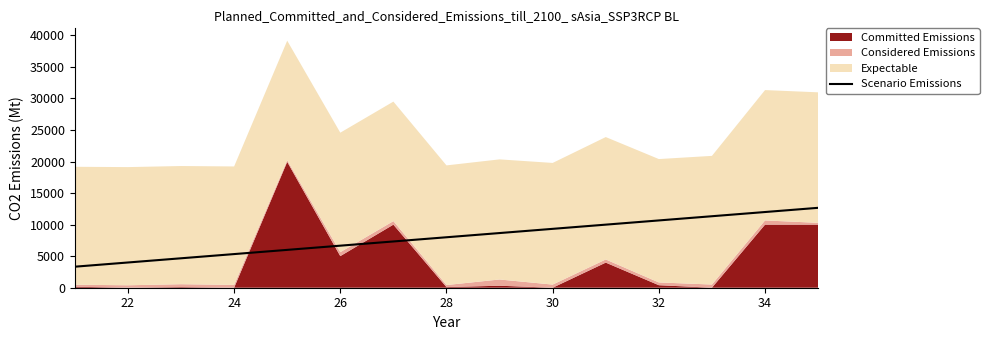

What is the maximum value for Scenario Emissions?

12666.7